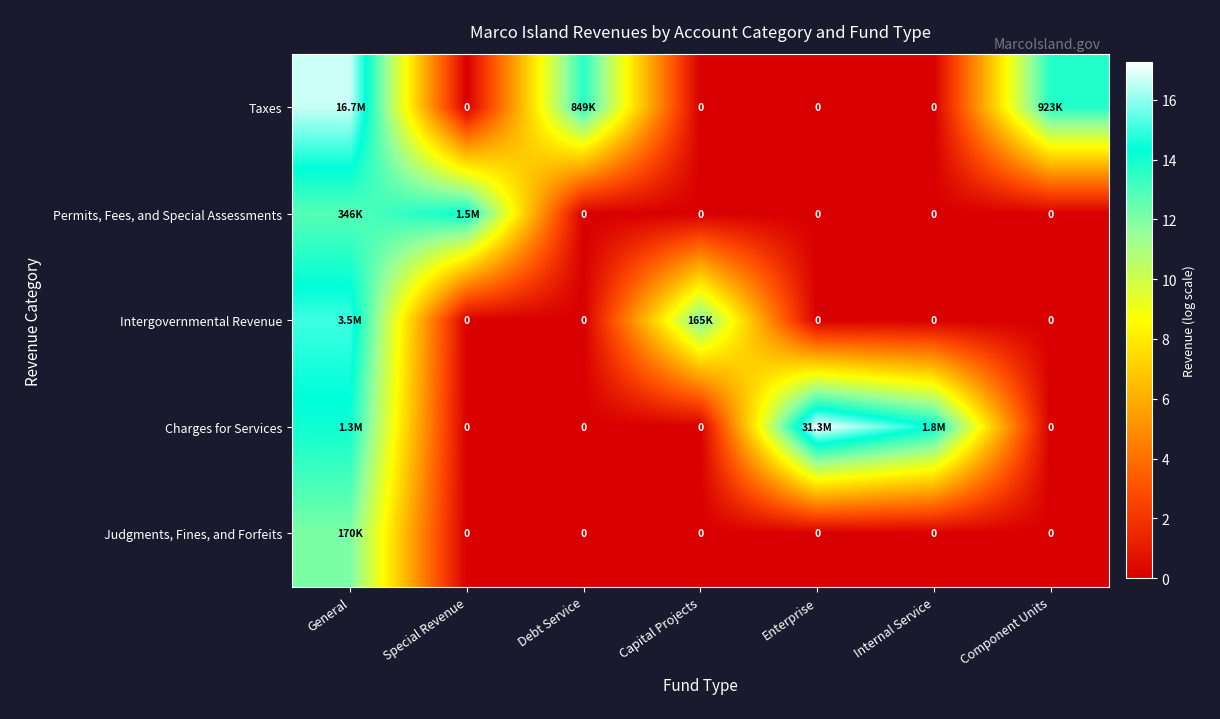

Is it true that Permits, Fees, and Special Assessments equals 0.0 at Enterprise?

True